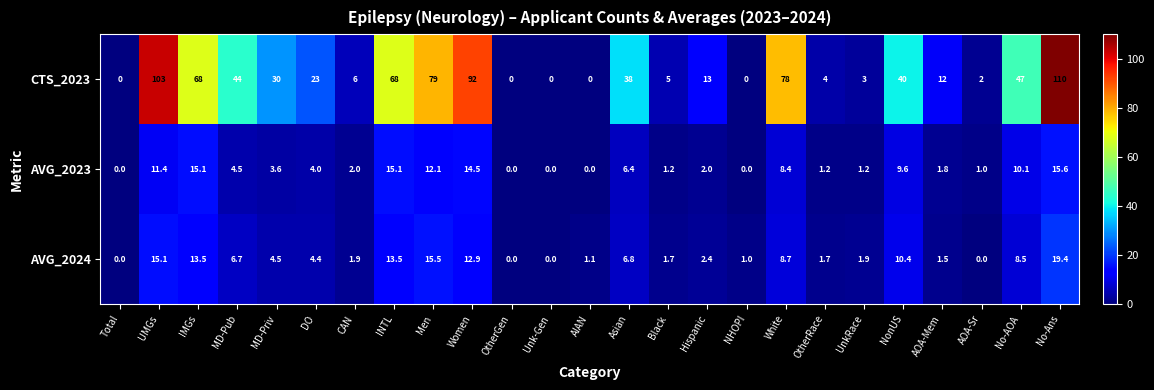

At which label does AVG_2023 first exceed 3?

UMGs